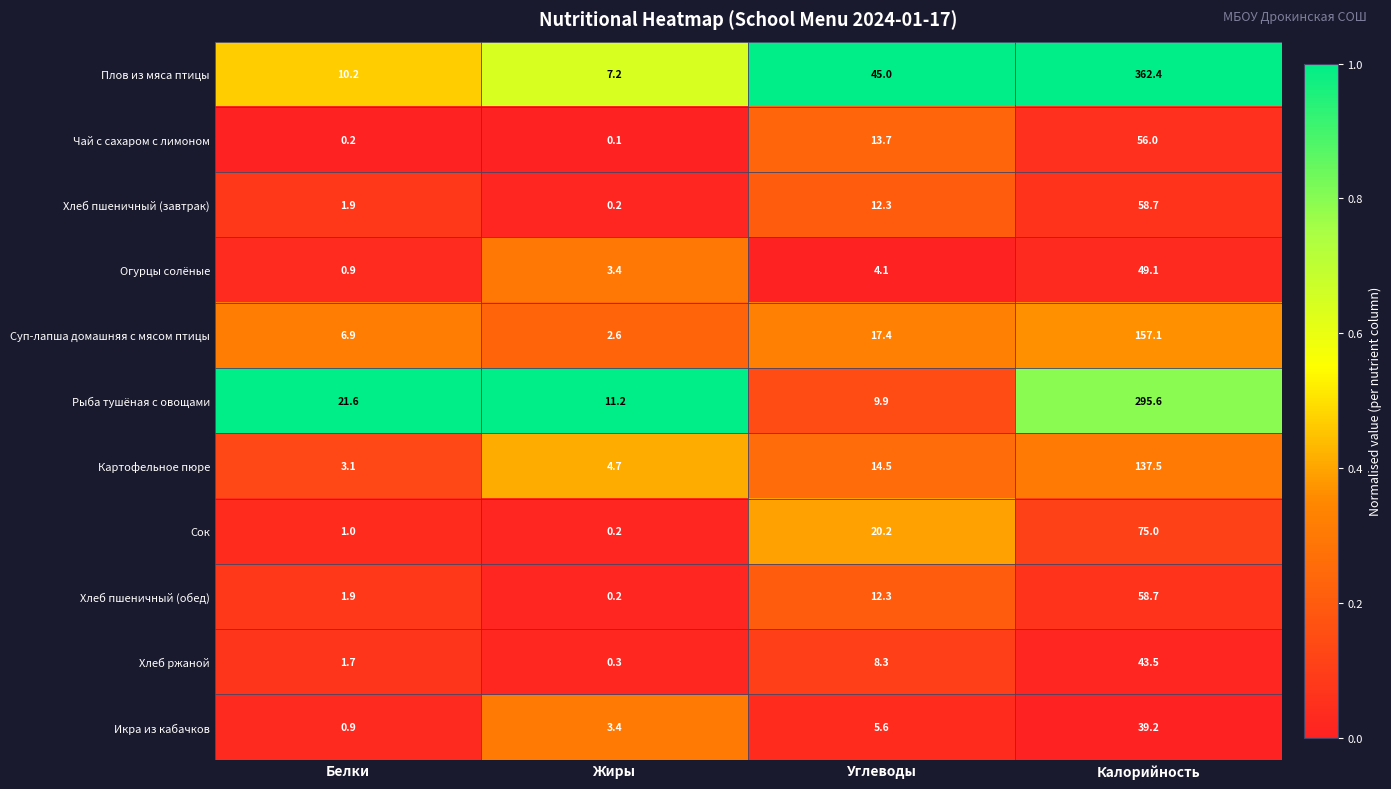

Where is Хлеб ржаной nearest to the value 21?

Углеводы